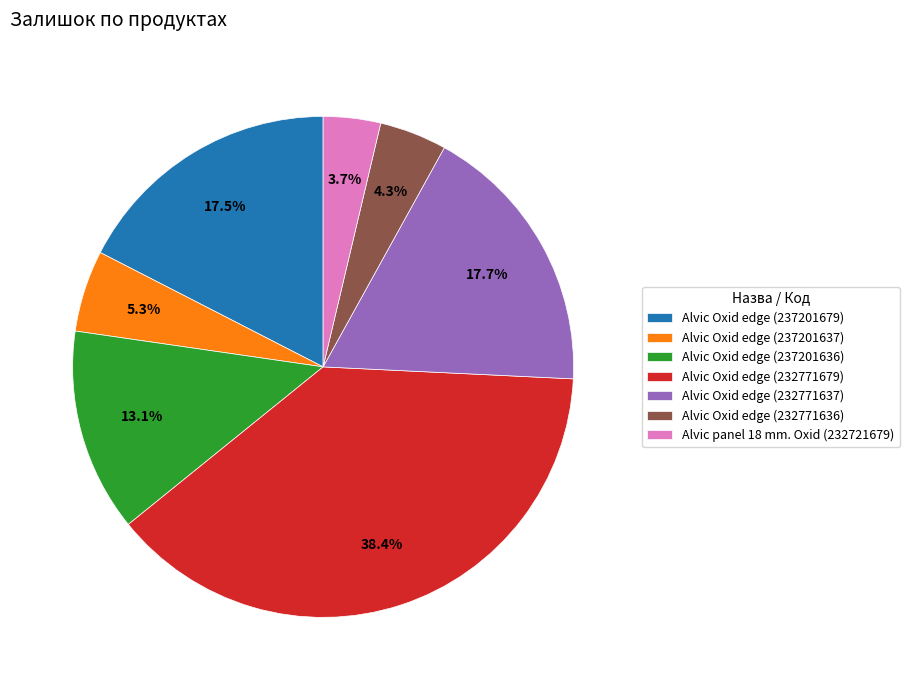

Approximately how many times larger is the value at Alvic Oxid edge (232771637) compared to Alvic Oxid edge (237201679)?

1.0